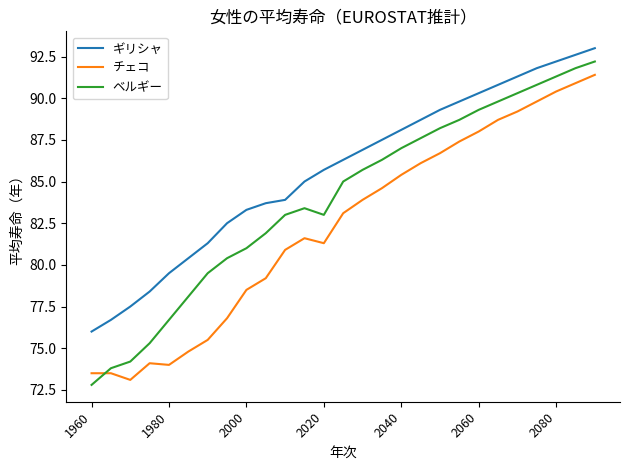

What are all the series names shown in the legend?

ギリシャ, チェコ, ベルギー